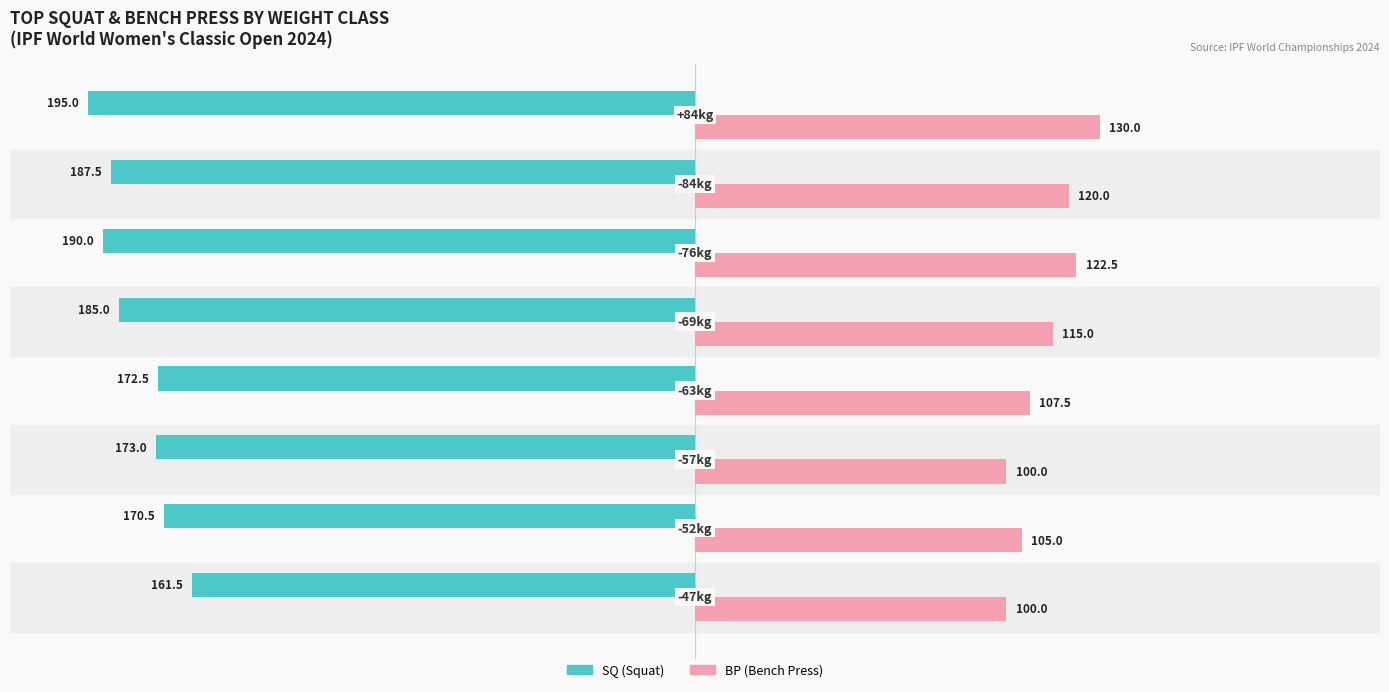

Which series has the widest spread of values?

SQ (Squat)